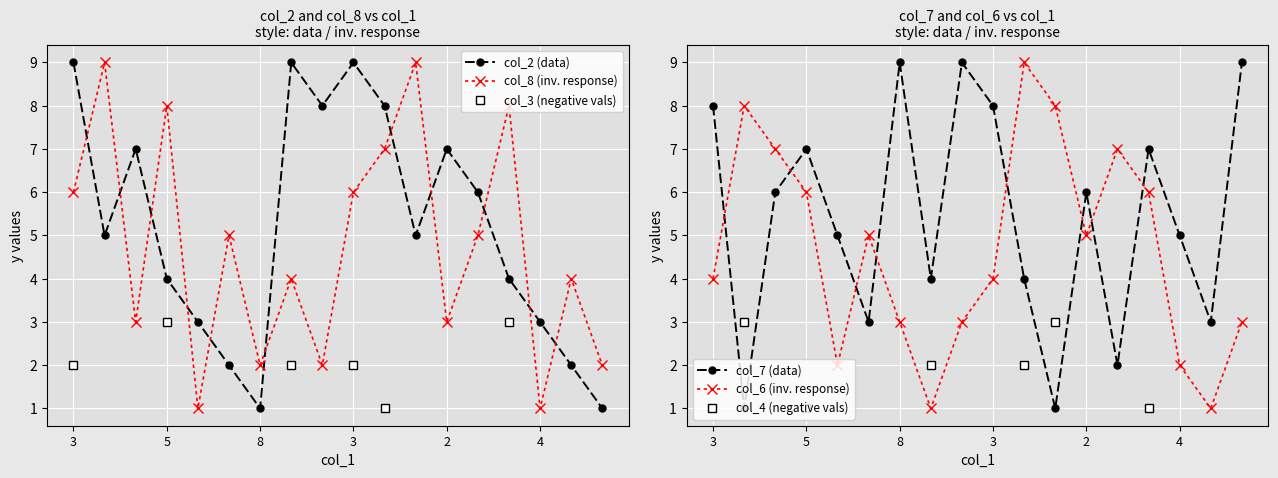

Which series has the largest total across all categories?

col_7